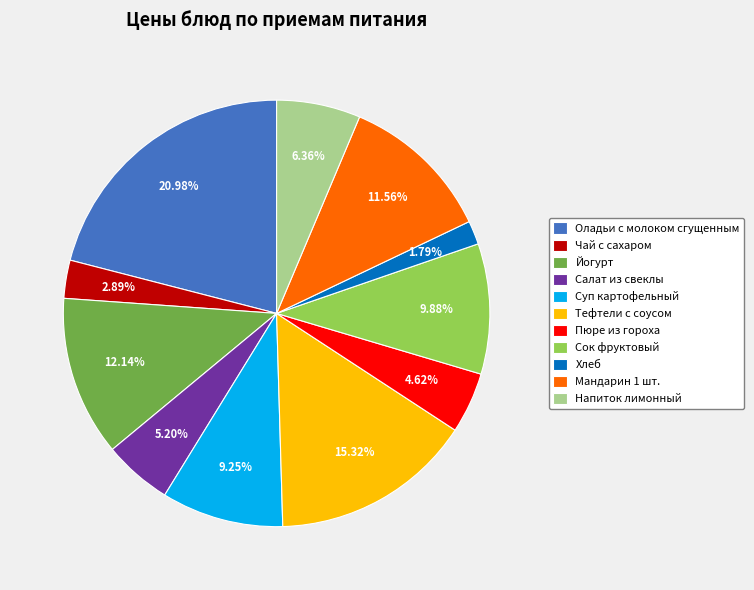

Rank the categories by value from highest to lowest.

Оладьи с молоком сгущенным, Тефтели с соусом, Йогурт, Мандарин 1 шт., Сок фруктовый, Суп картофельный, Напиток лимонный, Салат из свеклы, Пюре из гороха, Чай с сахаром, Хлеб